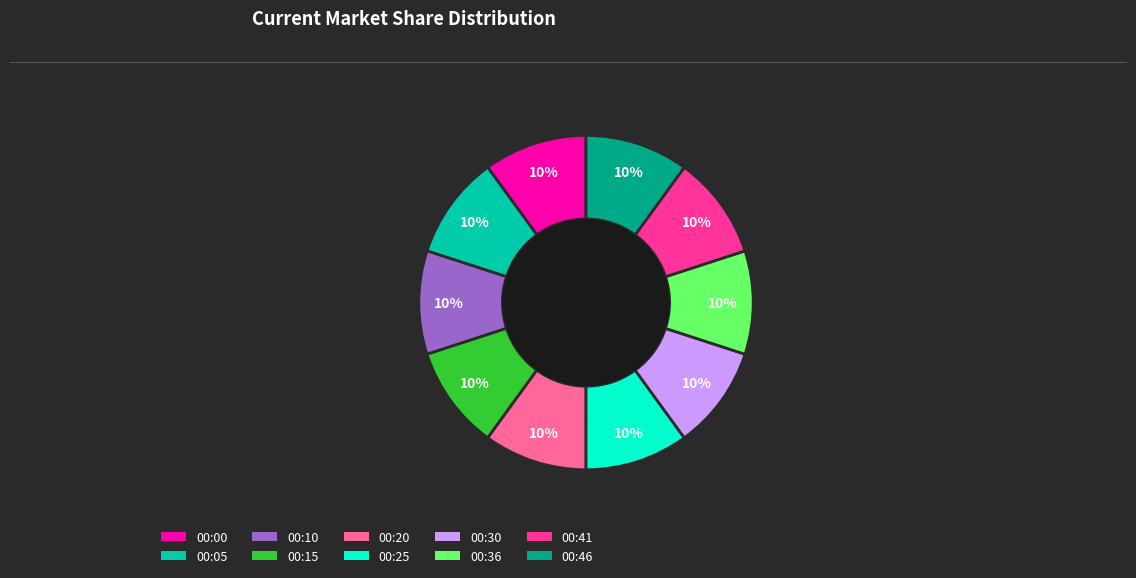

True or false: 00:10 accounts for 10% of the total.

True